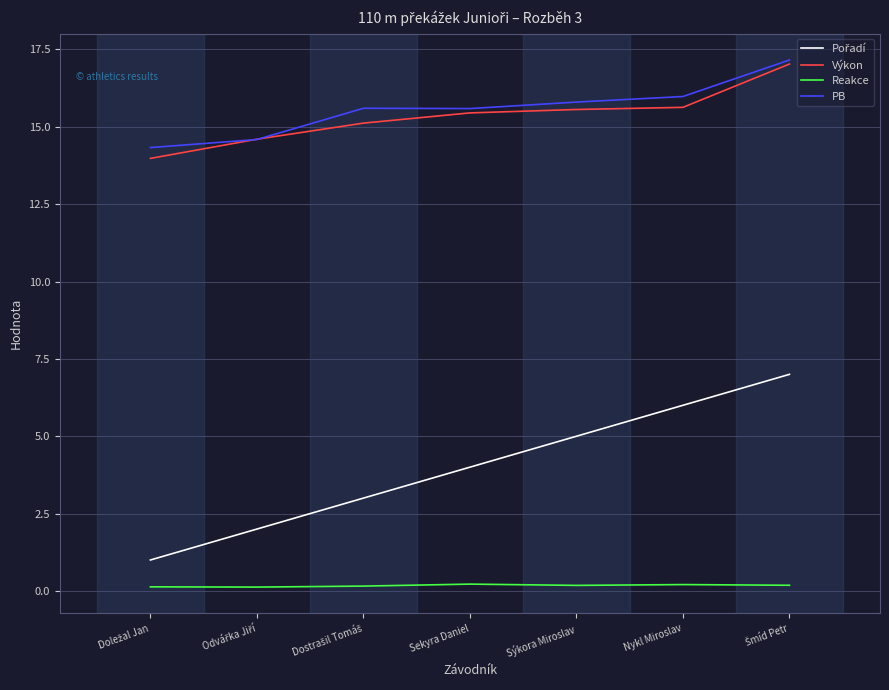

The Výkon series shows 27.6 at Sekyra Daniel. True or false?

False